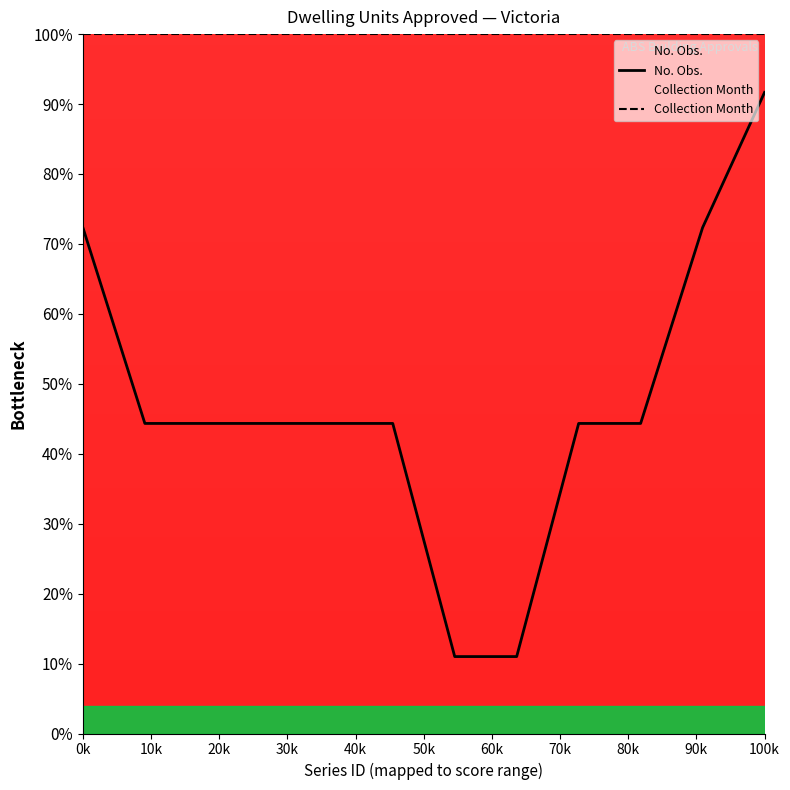

What is the greatest value displayed?

100.0